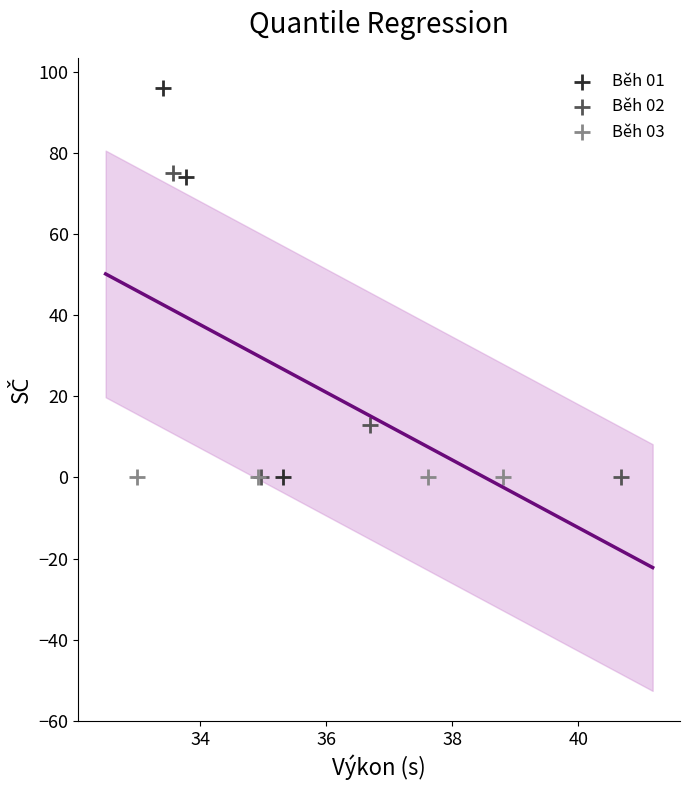

Which series reaches the maximum Y coordinate?

Běh 01